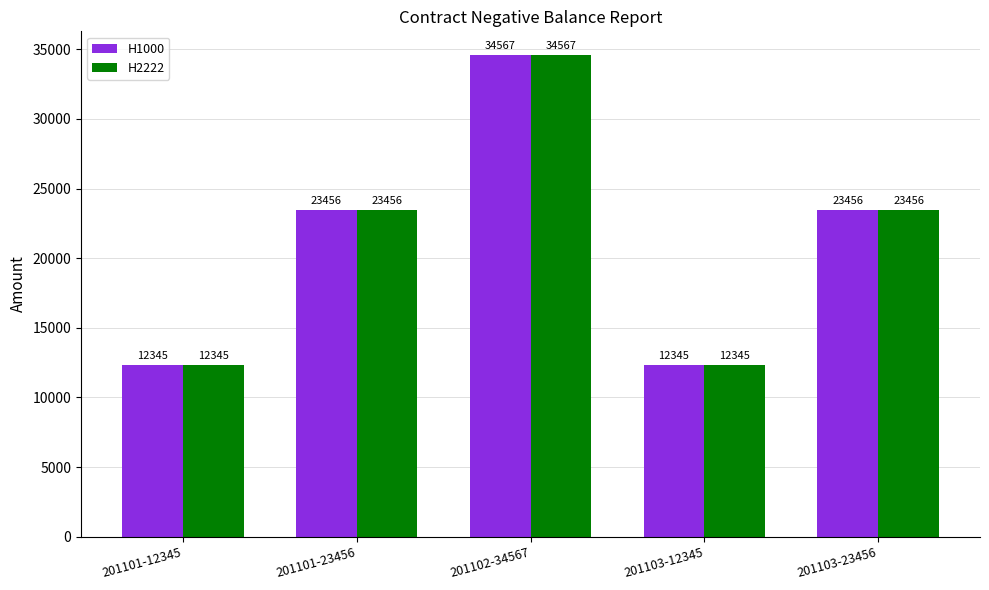

How many bars are there in total?

10